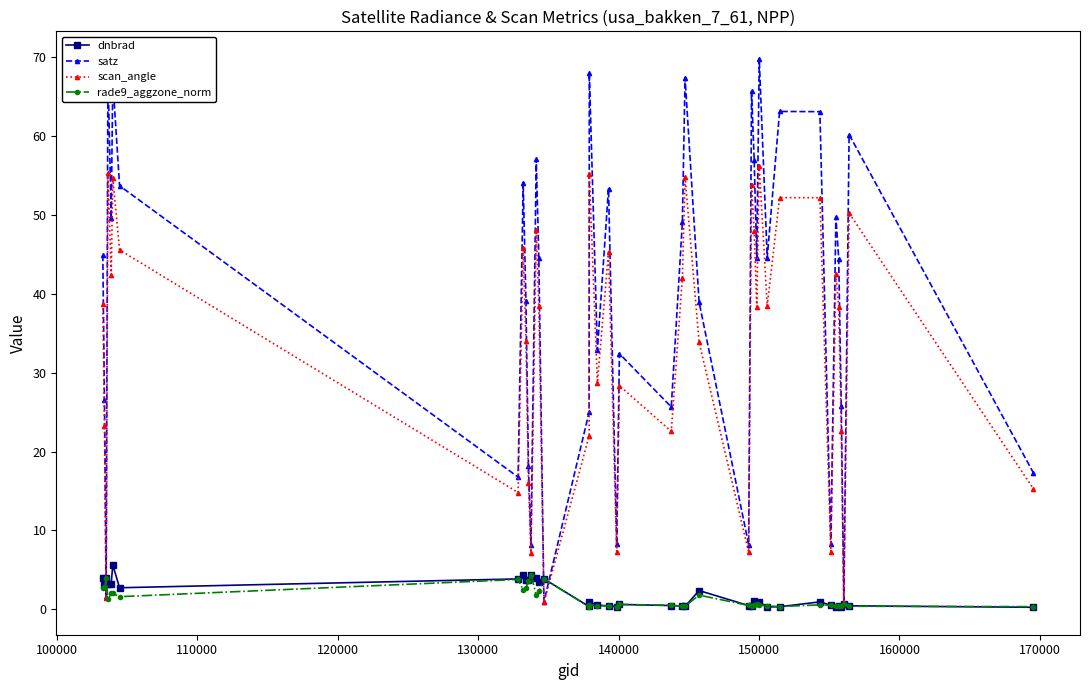

What is the value of the satz point at the 18th from the left?

32.9